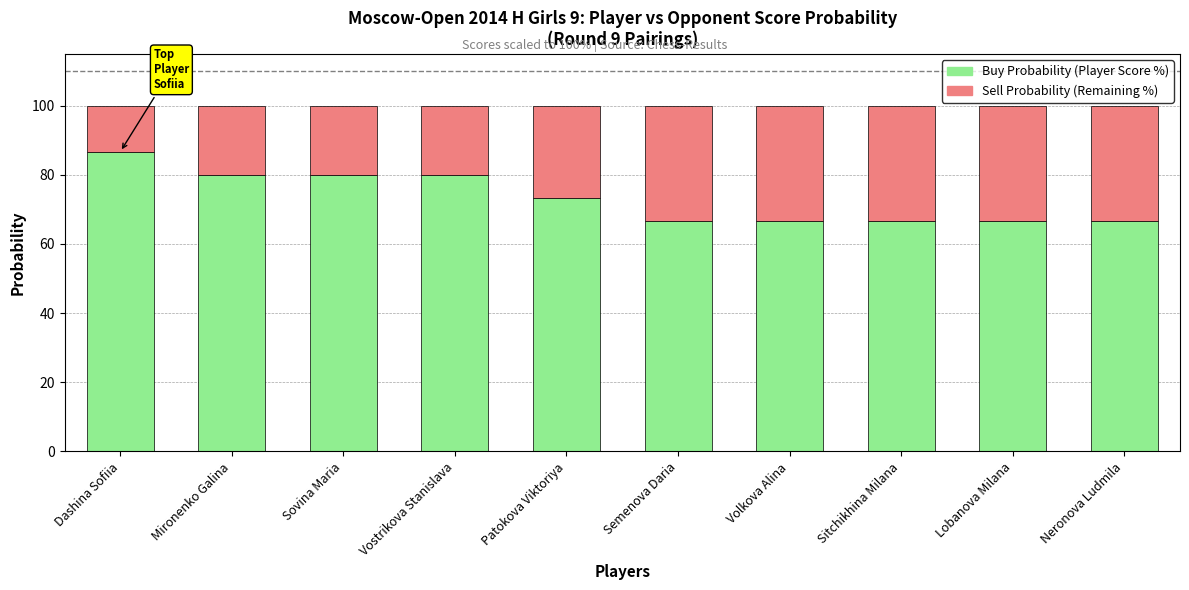

What is the total value across all series at Mironenko Galina?

100.0